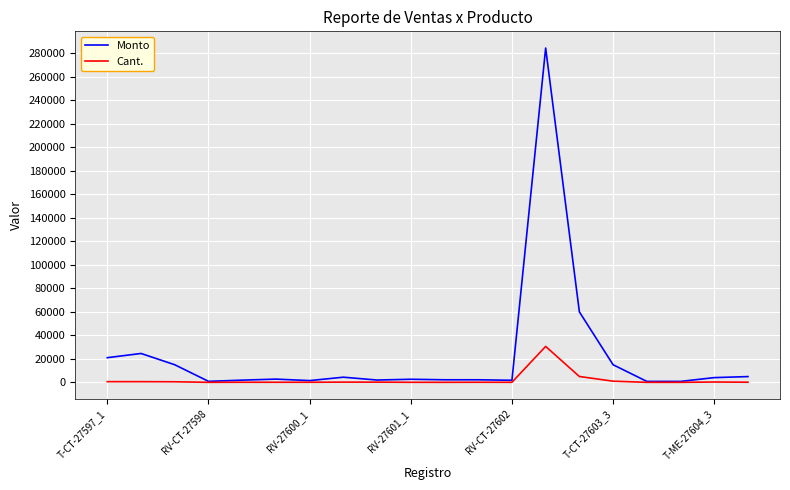

Which series has the largest total across all categories?

Monto